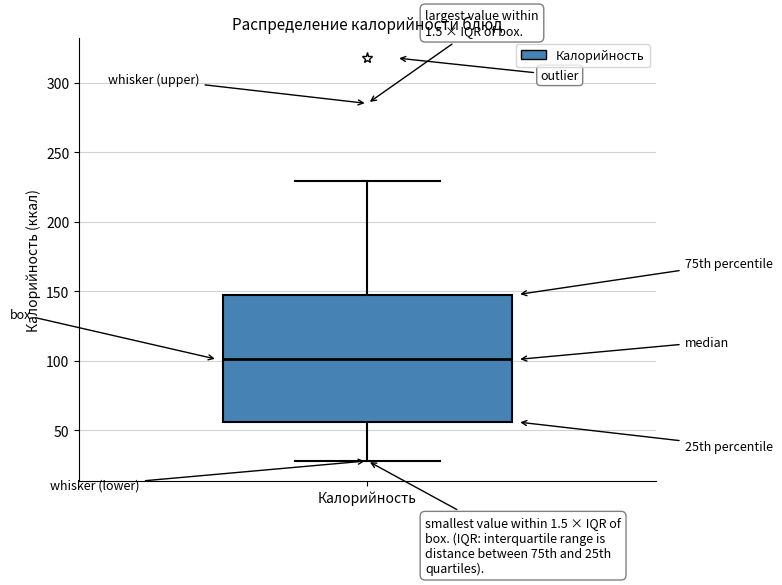

Where is the lower edge of the box for Калорийность on the y-axis? The values are not printed on the chart, so give them approximately, as read against the axis.

55